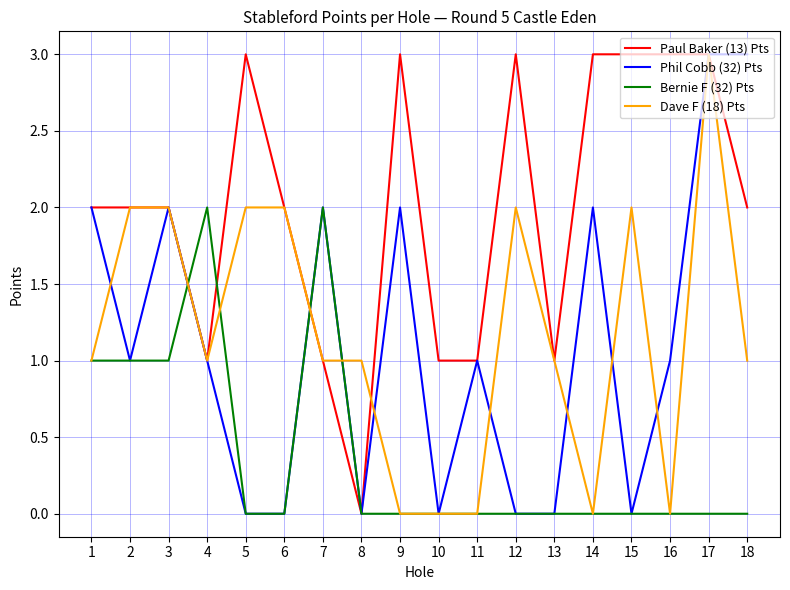

Between 4 and 6, which series saw the biggest shift?

Bernie F (32) Pts